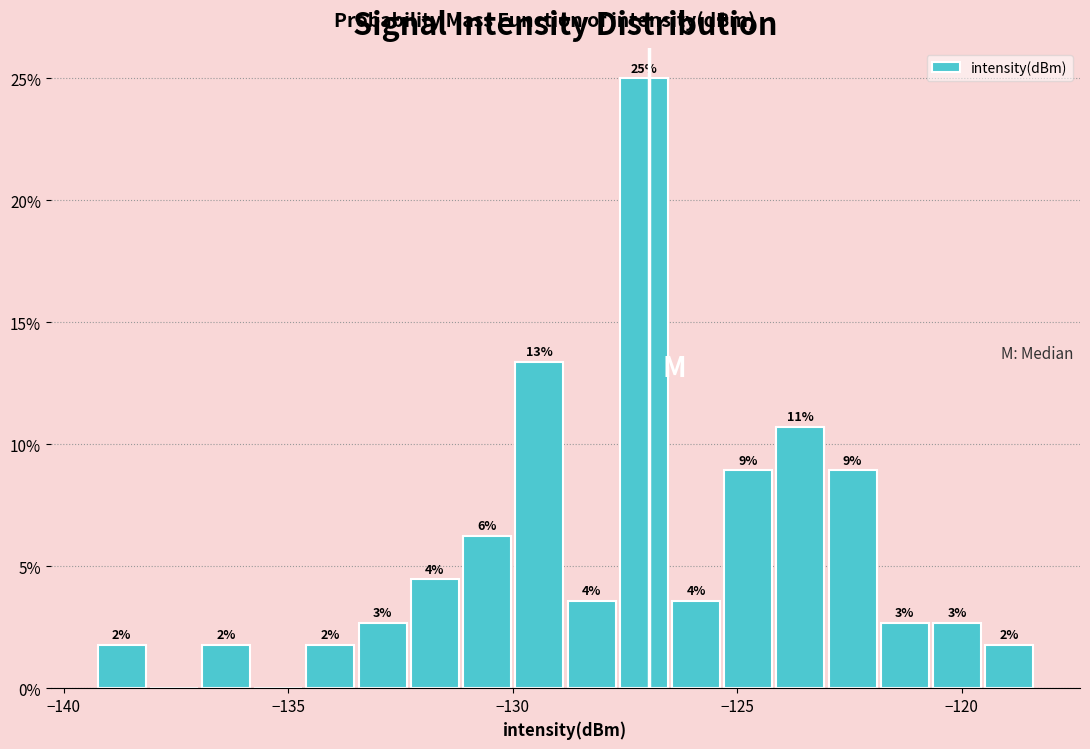

Around what value on the x-axis is the tallest bar? Give the approximate position of its centre, as read against the axis.

-127.0